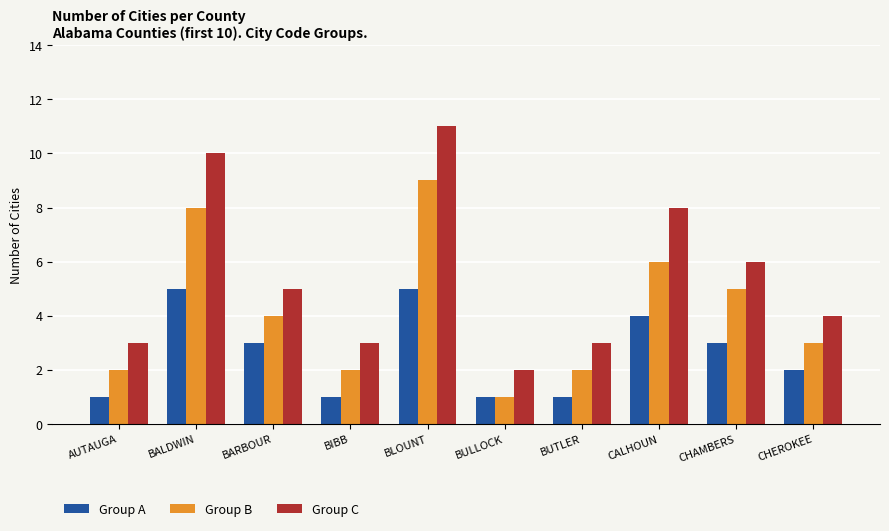

Which category has the lowest value in the Group C series?

BULLOCK